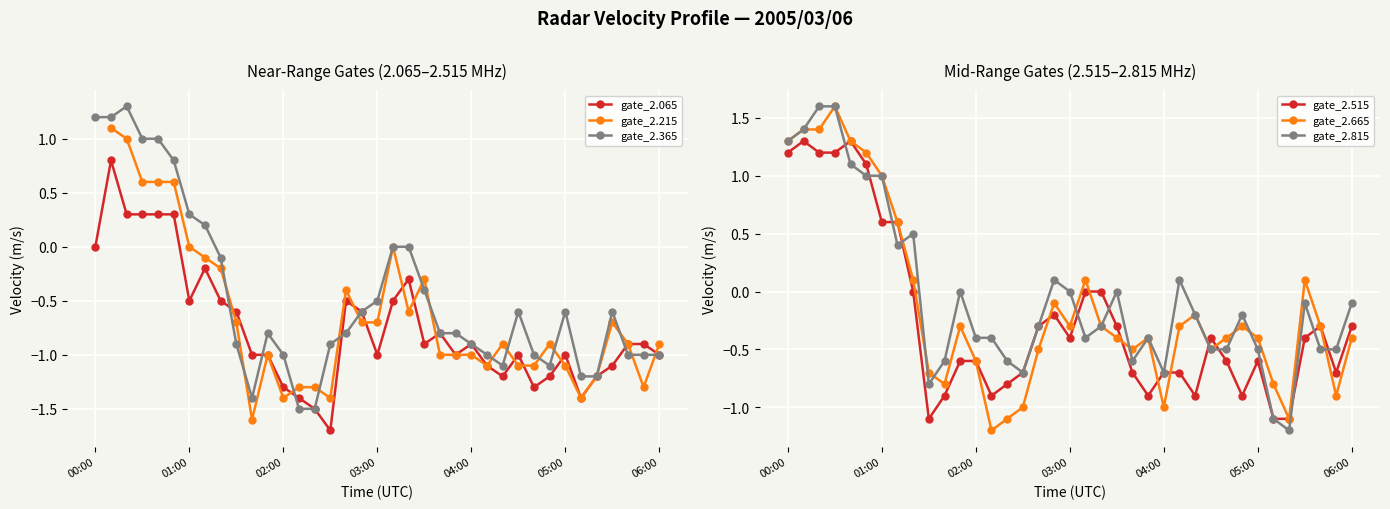

How many intersections are there between gate_2.215 and gate_2.815?

4